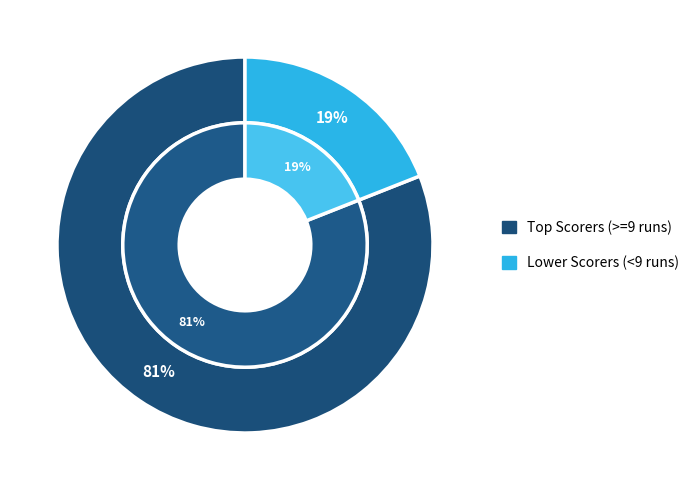

True or false: Chris Latesh Singh accounts for 27% of the total.

False